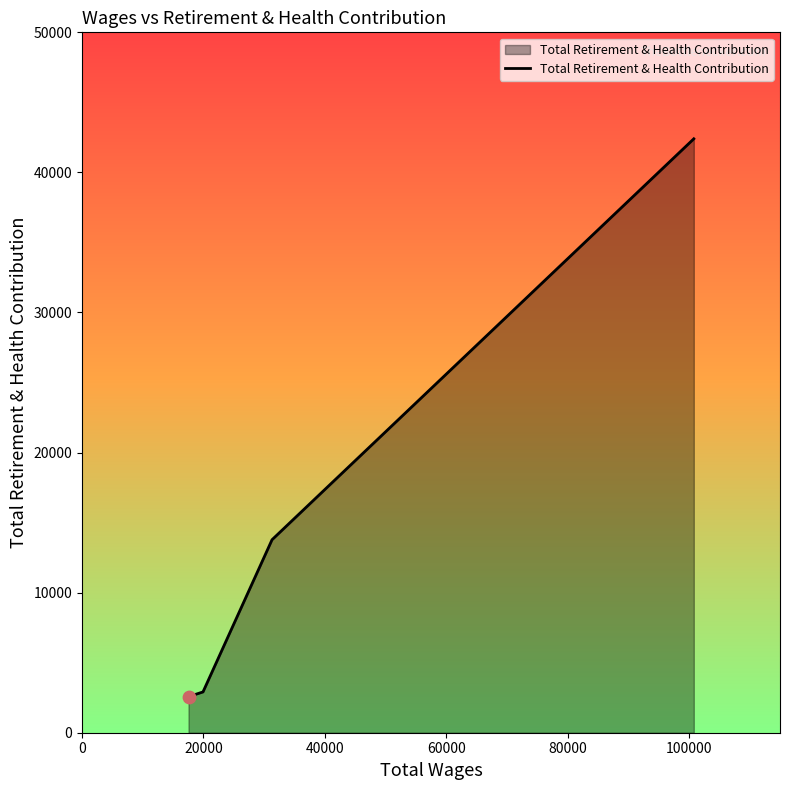

What is the sum of all values?

61663